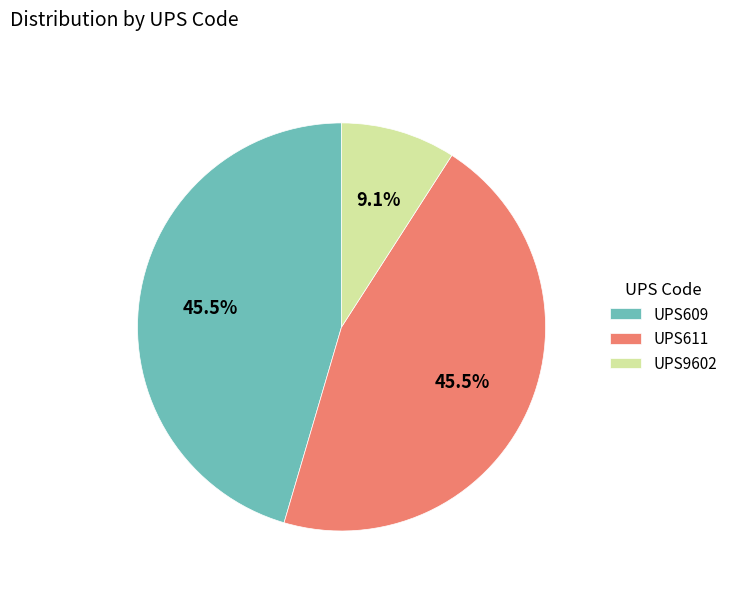

What is the total percentage of UPS9602 and UPS611?

54.5%